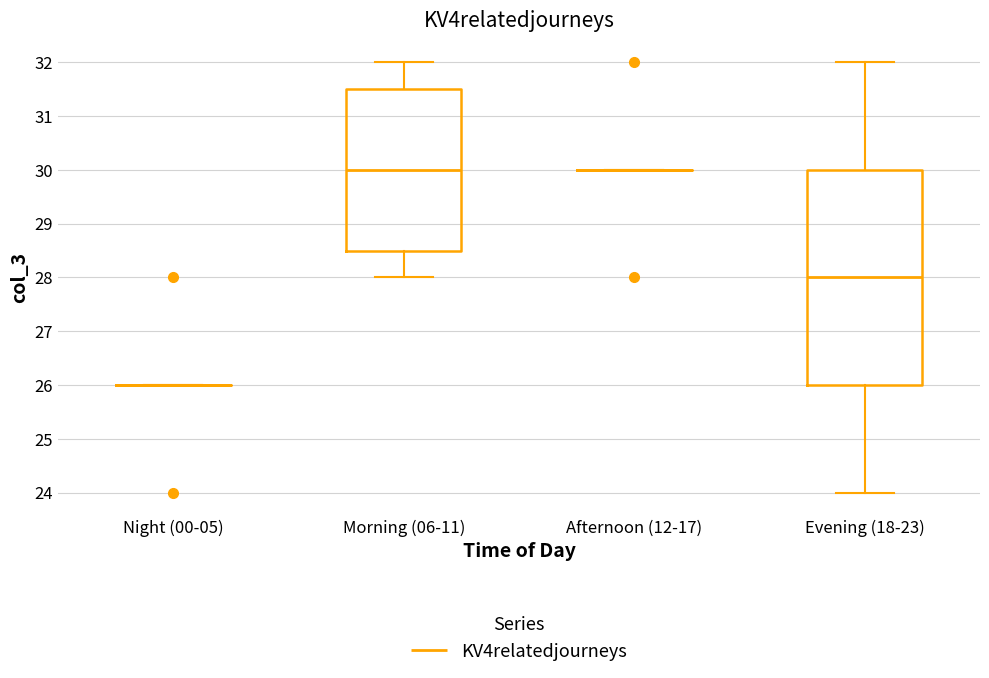

Where does the median line of the box for Morning (06-11) sit on the y-axis? The values are not printed on the chart, so give them approximately, as read against the axis.

30.0